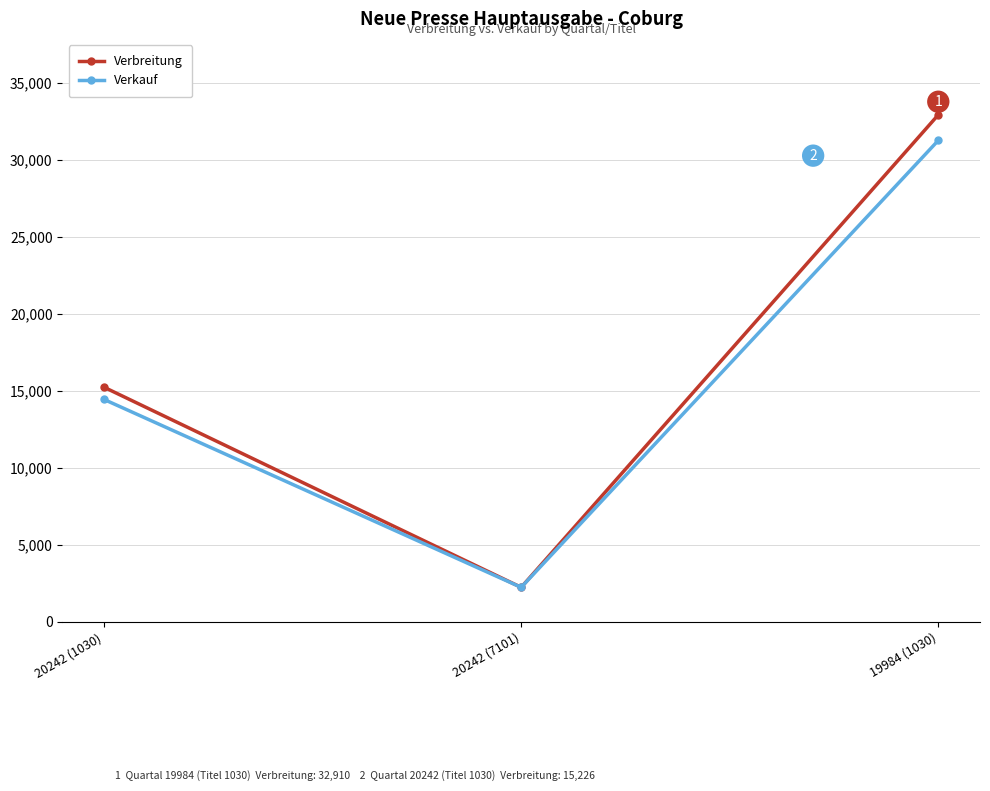

What is the difference between the Verkauf values at 20242 (1030) and 19984 (1030)?

16815